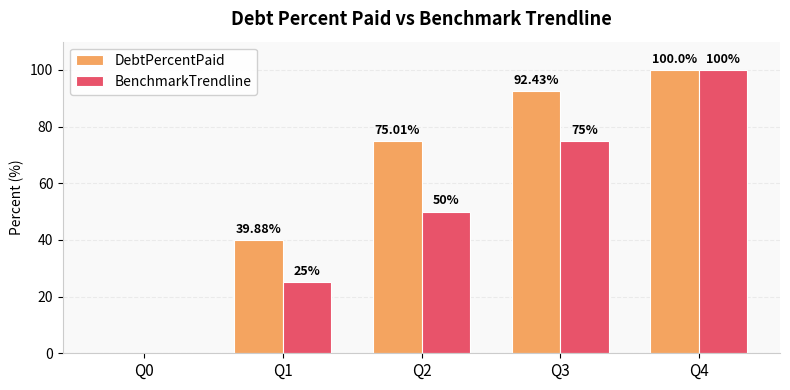

What is the sum of the DebtPercentPaid values at Q0 and Q2?

75.0